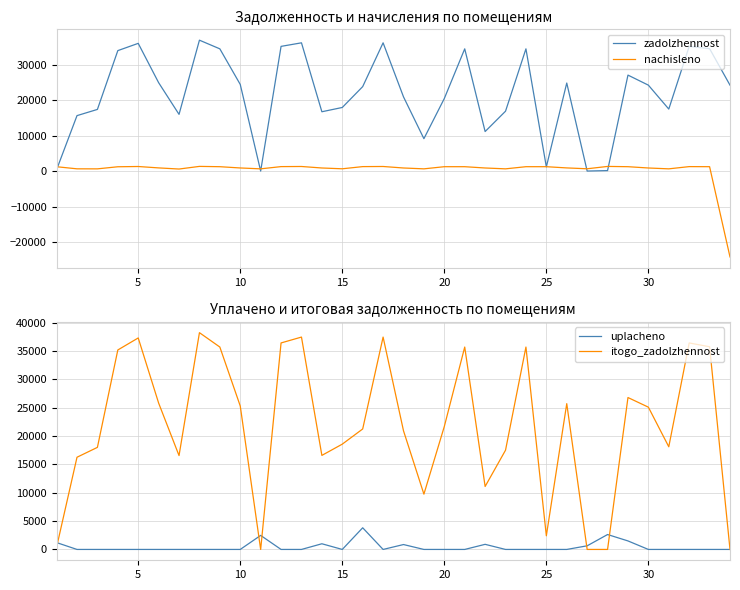

What is the maximum value for zadolzhennost?

36899.9